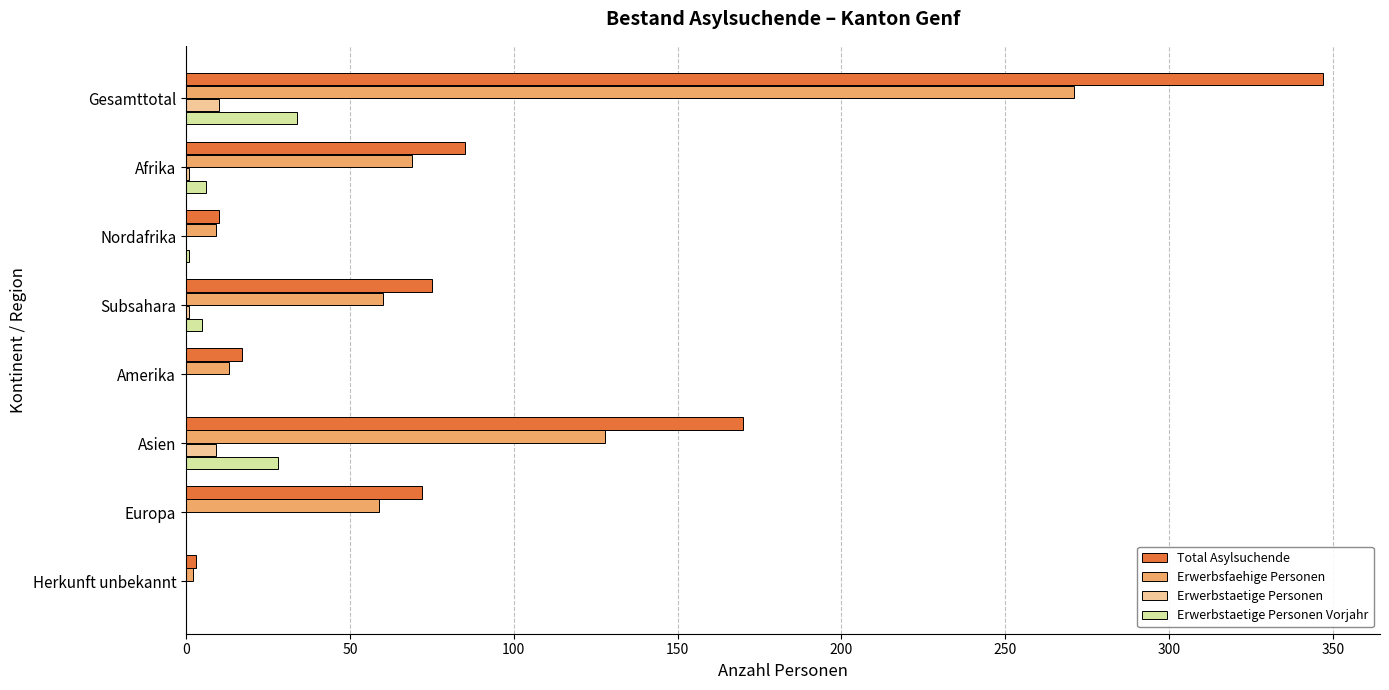

True or false: Total Asylsuchende has a value of 18 at Europa.

False